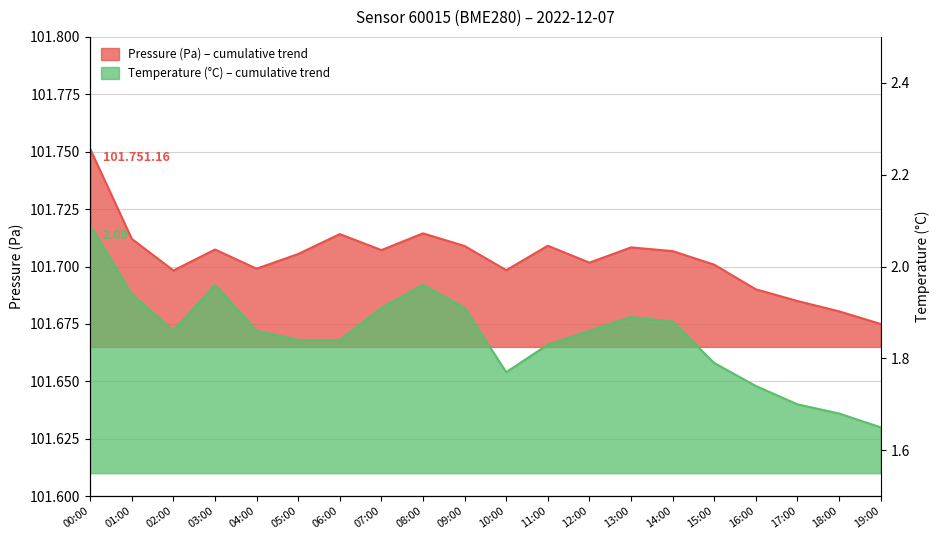

What is the spread (max minus min) of values at 19:00?

101673.4